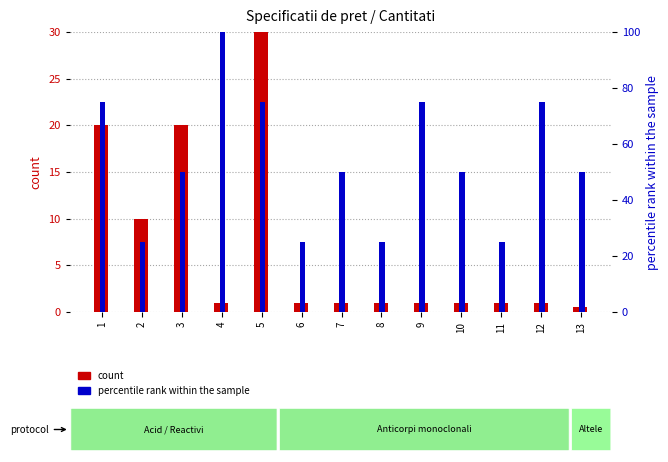

Which category has the lowest value in the count series?

13